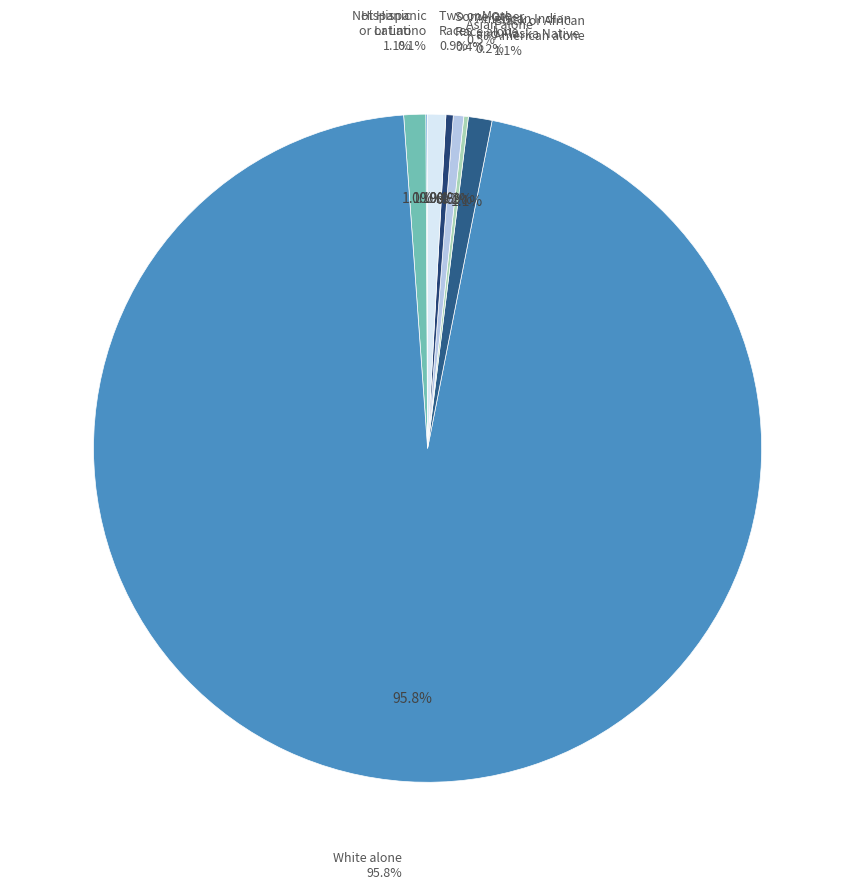

To the nearest percent, what portion does White alone represent?

96%